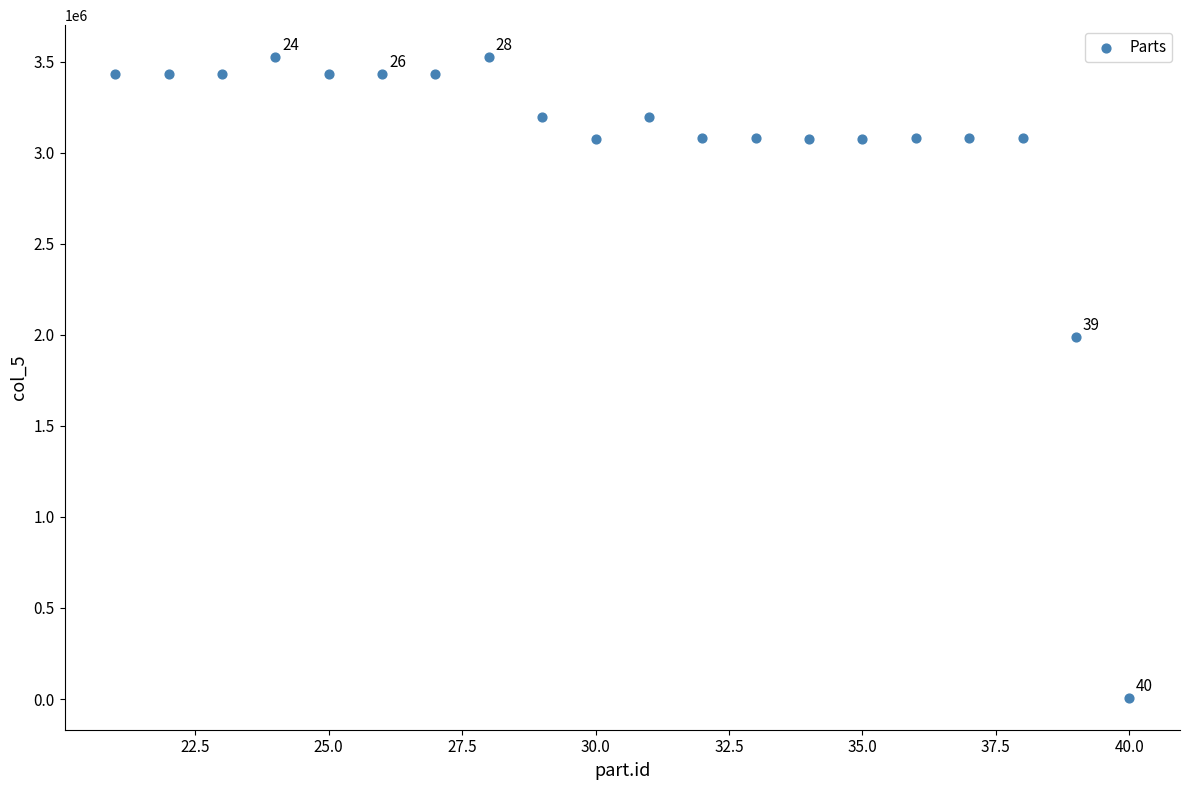

What Y value in the scatter plot is closest to 1766452?

1988554